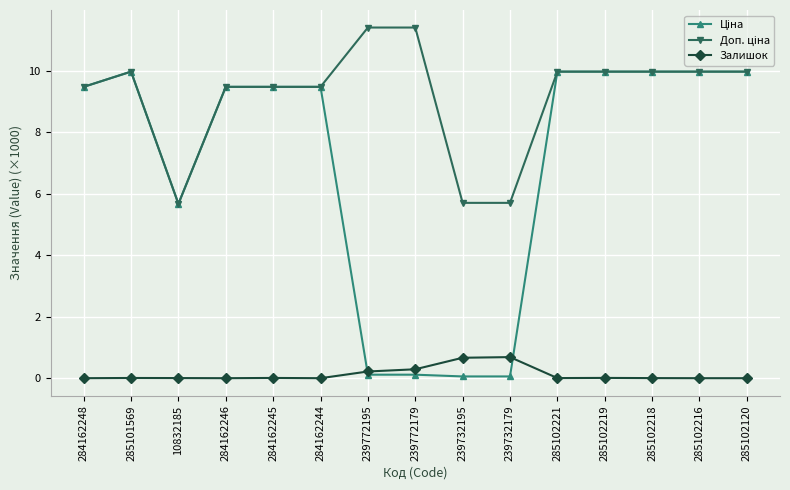

True or false: Залишок has more than 1 interior local peaks.

True